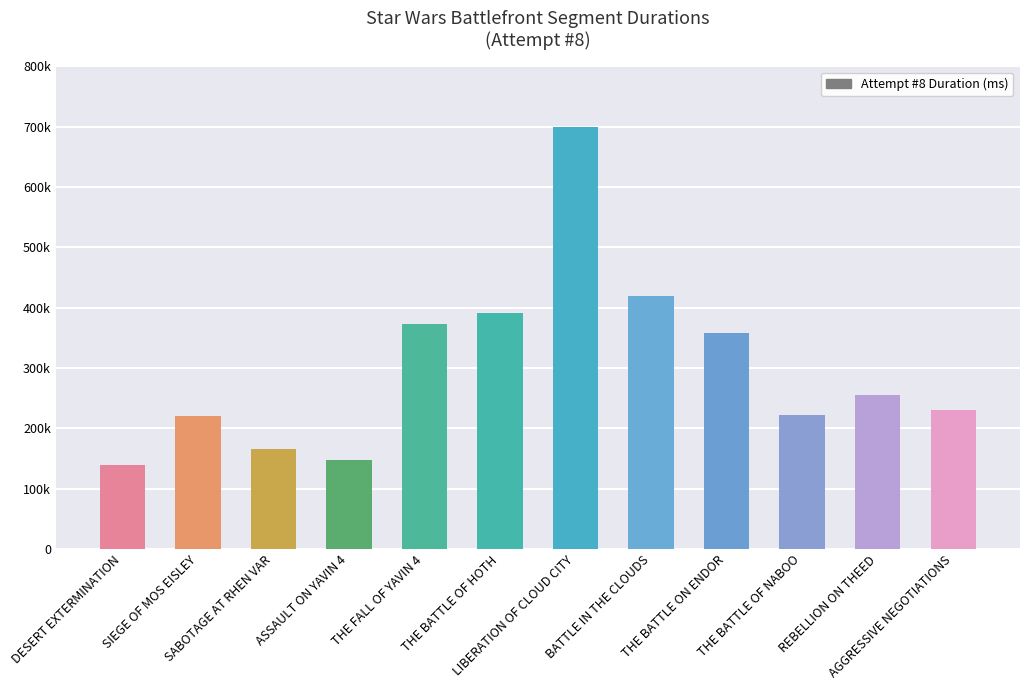

Which label corresponds to the smallest value in the chart?

DESERT EXTERMINATION